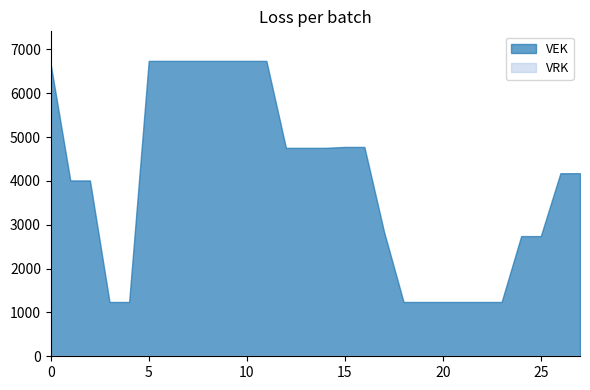

What is the value of the VEK point at the 27th from the left?

4176